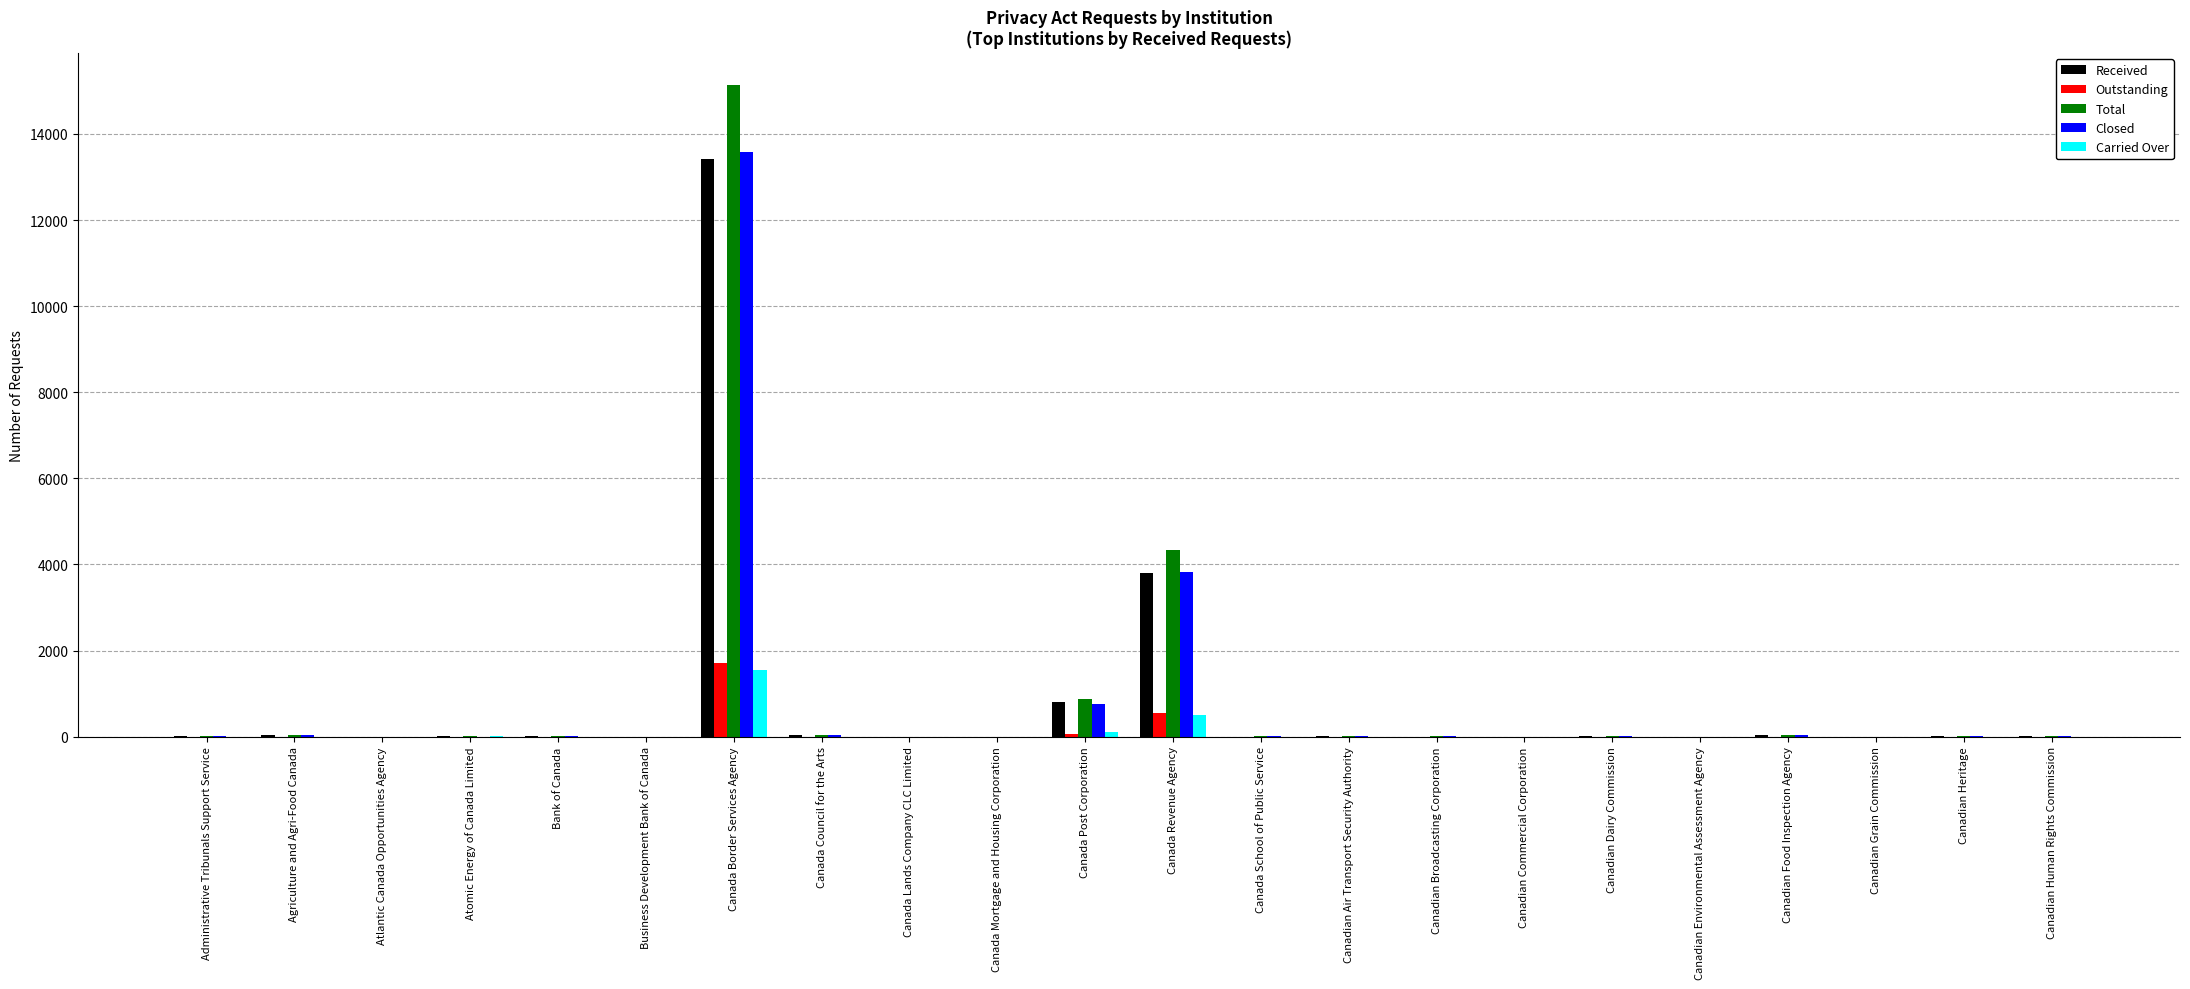

At which label does Outstanding reach its peak?

Canada Border Services Agency